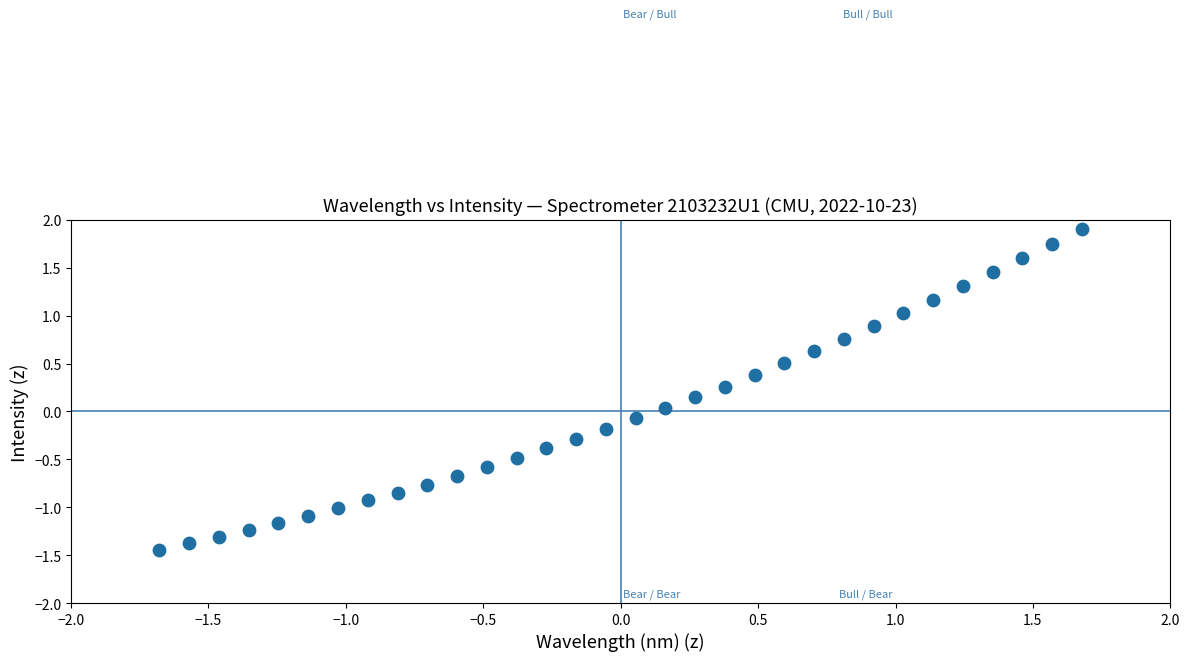

What is the range of X values (max minus min)?

3.4